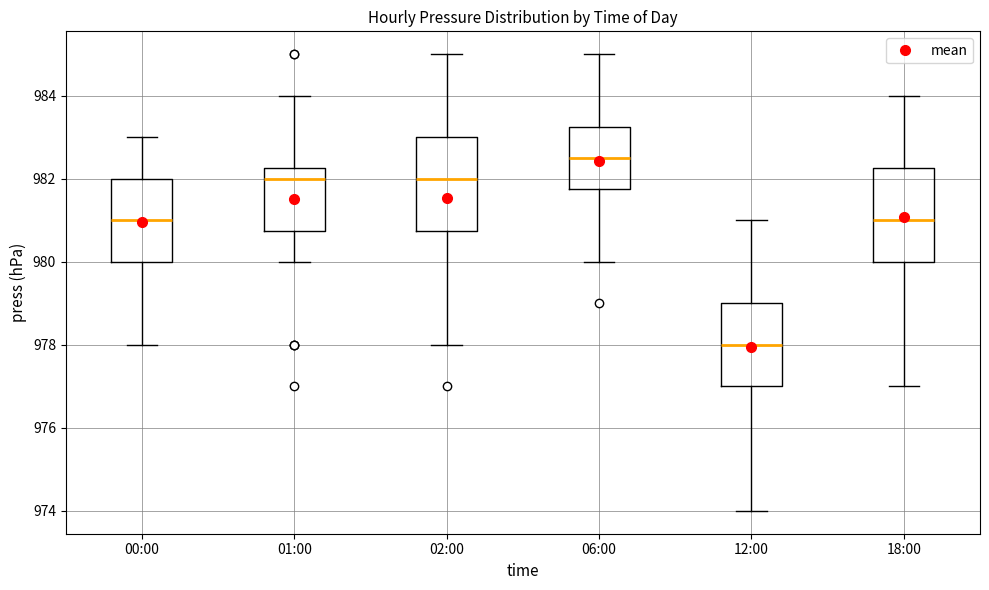

Reading left to right, transcribe this box plot: for each box, give where its median line is, the range the box spans, and where its two whiskers end, as read against the y-axis. The values are not printed on the chart, so give them approximately, as read against the axis.

00:00: median 981.0, box 980.0 to 982.0, whiskers 978.0 to 983.0
01:00: median 982.0, box 980.8 to 982.2, whiskers 980.0 to 984.0
02:00: median 982.0, box 980.8 to 983.0, whiskers 978.0 to 985.0
06:00: median 982.6, box 981.8 to 983.2, whiskers 980.0 to 985.0
12:00: median 978.0, box 977.0 to 979.0, whiskers 974.0 to 981.0
18:00: median 981.0, box 980.0 to 982.2, whiskers 977.0 to 984.0